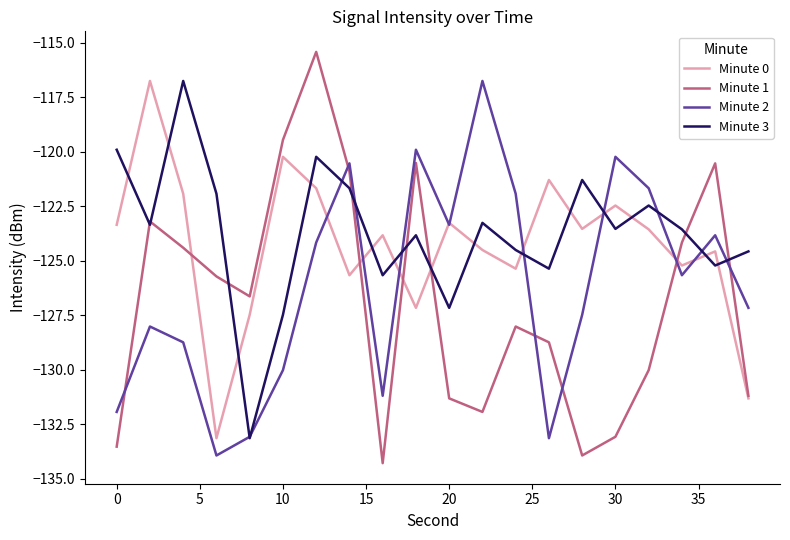

True or false: Minute 2 and Minute 1 cross at least once.

True